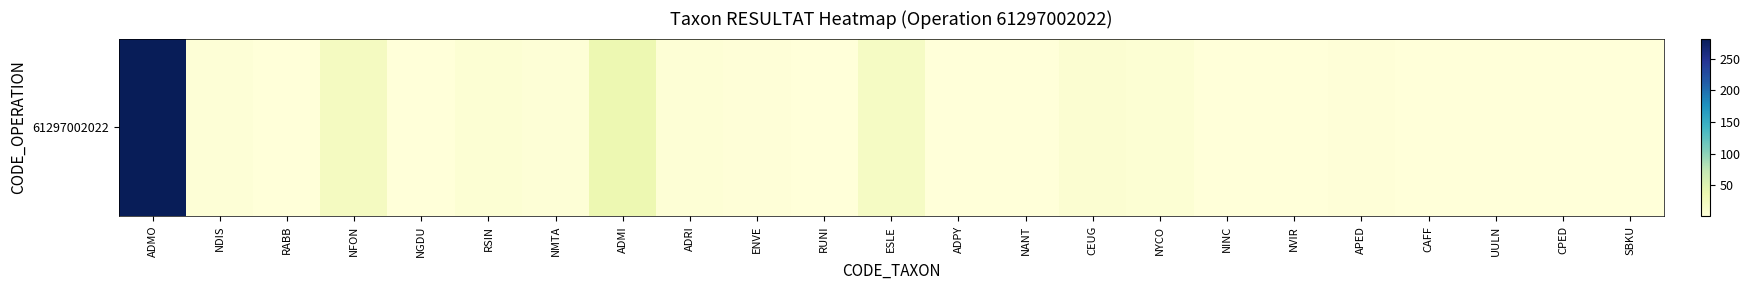

At which label does the data first exceed 3?

ADMO